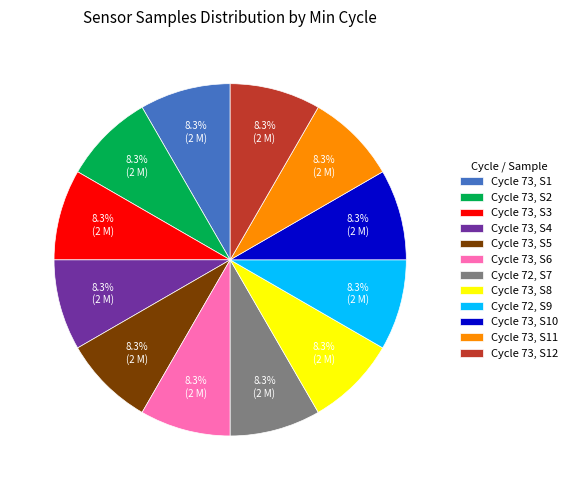

Approximately how many times larger is the value at Cycle 73, S4 compared to Cycle 73, S5?

1.0